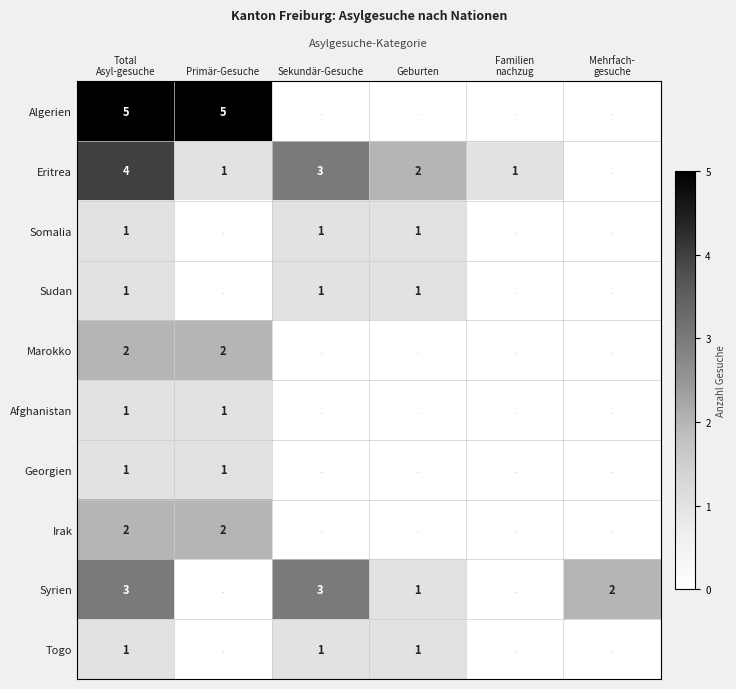

Which label corresponds to the smallest value in the chart?

Sekundär-Gesuche